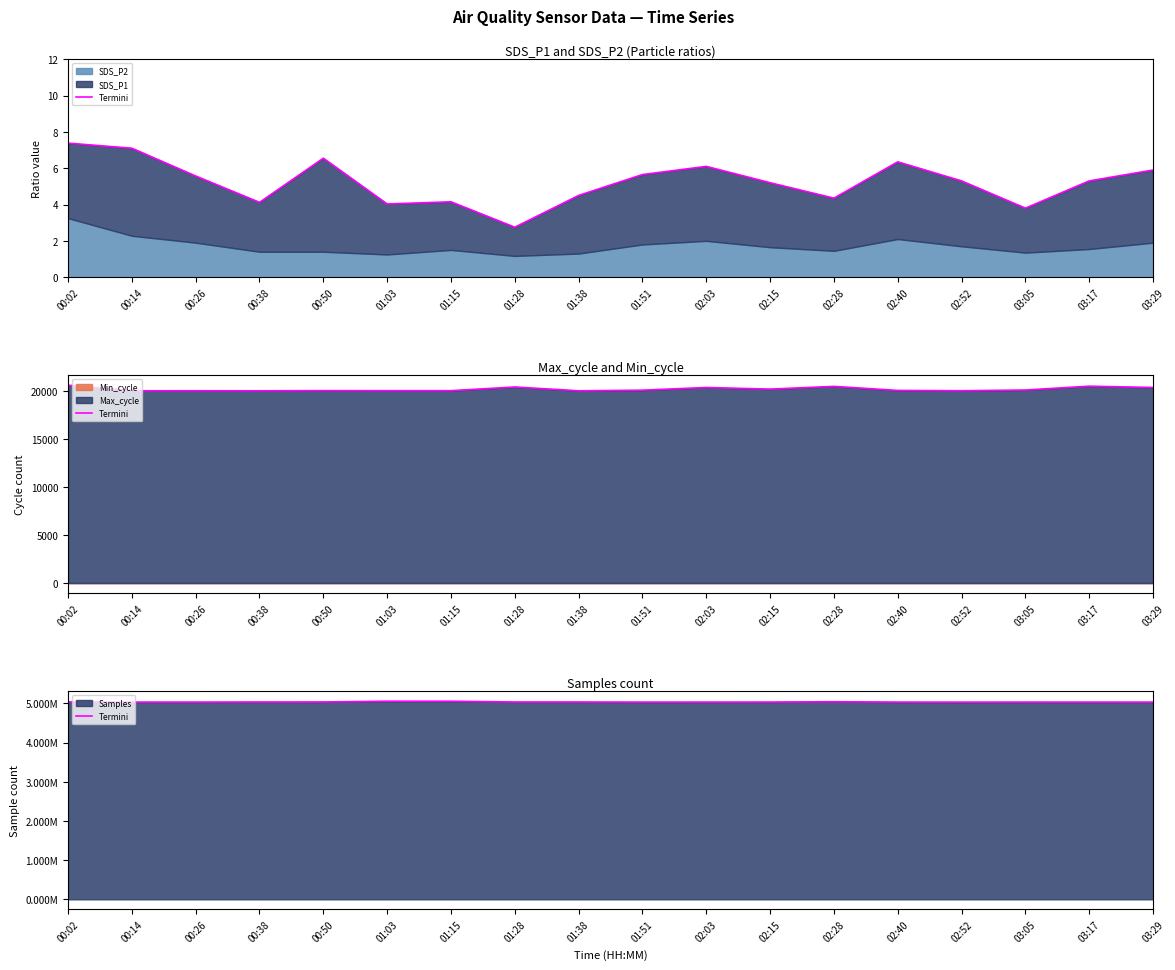

Reading right to left, what are all the values shown in this chart?

03:29=5031623	03:17=5031818	03:05=5032166	02:52=5030876	02:40=5032029	02:28=5041415	02:15=5033000	02:03=5032100	01:51=5031876	01:38=5034505	01:28=5034717	01:15=5054755	01:03=5055118	00:50=5035185	00:38=5034768	00:26=5032047	00:14=5032285	00:02=5037661